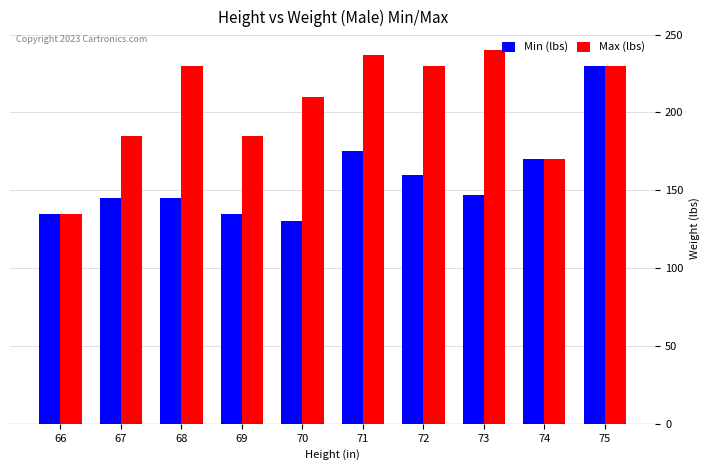

True or false: Max (lbs) has a value of 388 at 72.

False